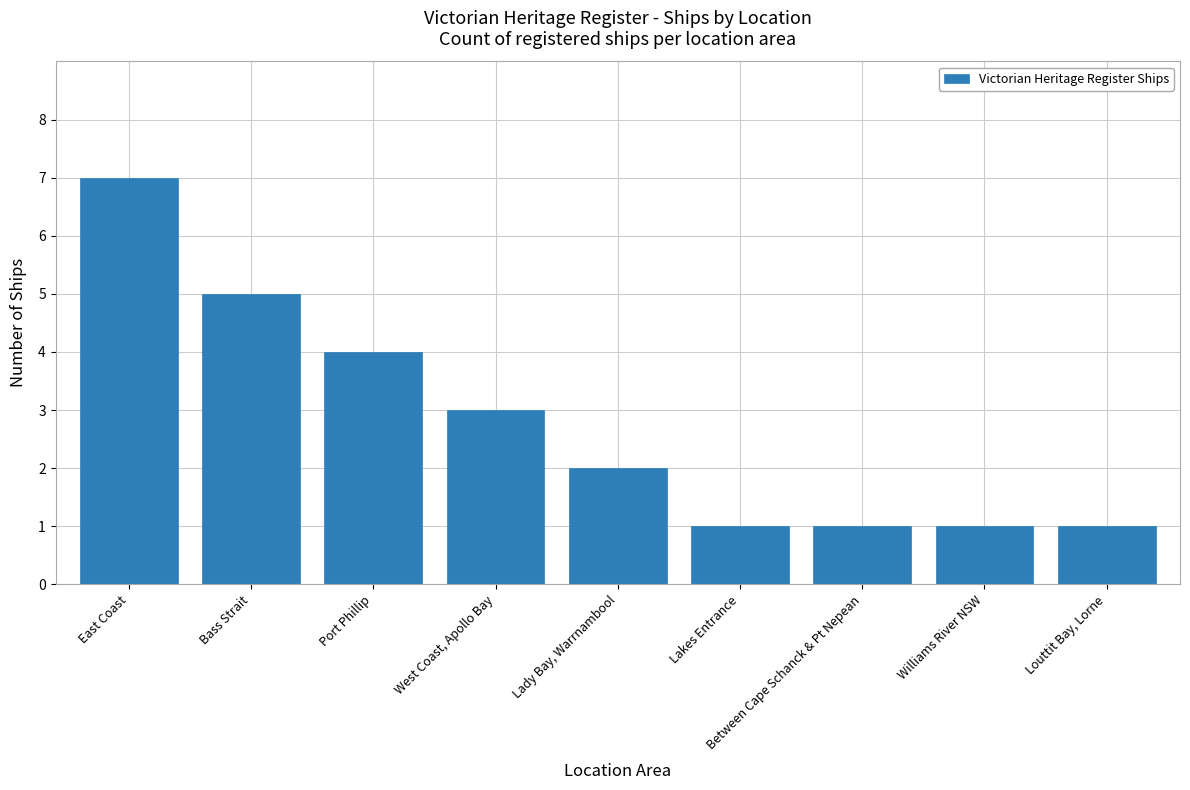

What is the label of the 6th bar from the left?

Lakes Entrance